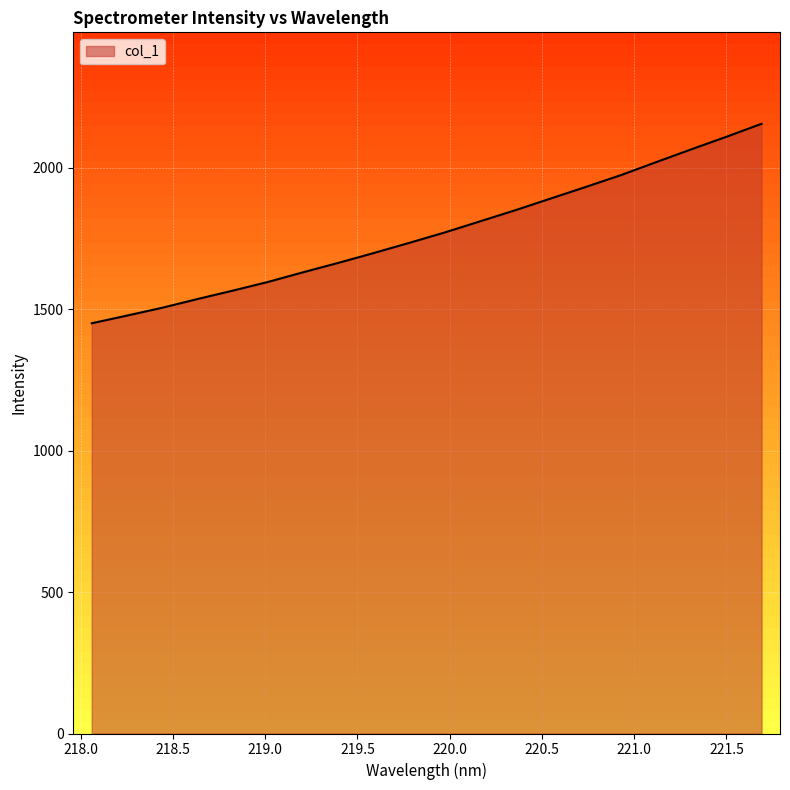

Reading right to left, extract all data points from this chart.

221.6902=2155.5	221.4993=2109.5	221.3083=2065.0	221.1174=2019.5	220.9264=1973.7	220.7354=1931.8	220.5444=1890.7	220.3533=1849.5	220.1623=1810.2	219.9712=1770.9	219.7801=1734.4	219.589=1698.7	219.3979=1664.1	219.2067=1630.8	219.0156=1596.5	218.8244=1565.7	218.6332=1536.0	218.442=1505.2	218.2508=1477.5	218.0596=1450.2